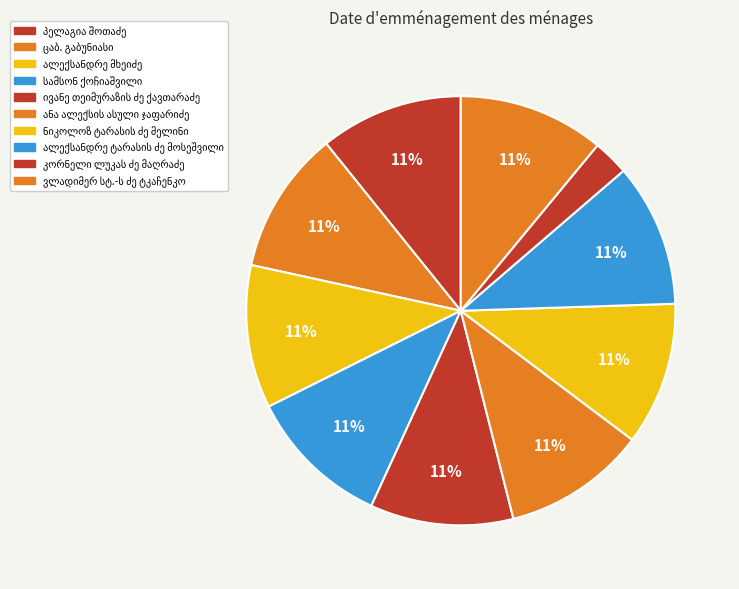

How many slices are in this pie chart?

10